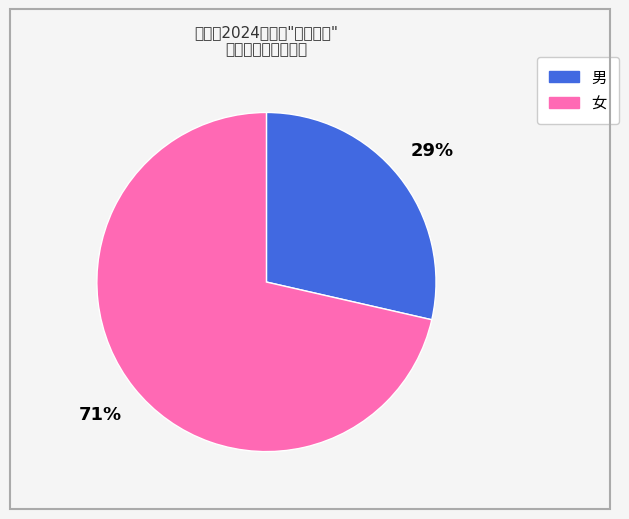

To the nearest percent, what is the combined percentage of 女 and 男?

100%